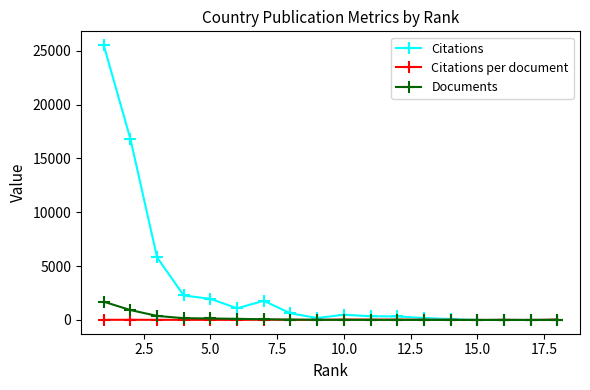

List the series in order of their peak value, highest first.

Citations, Documents, Citations per document